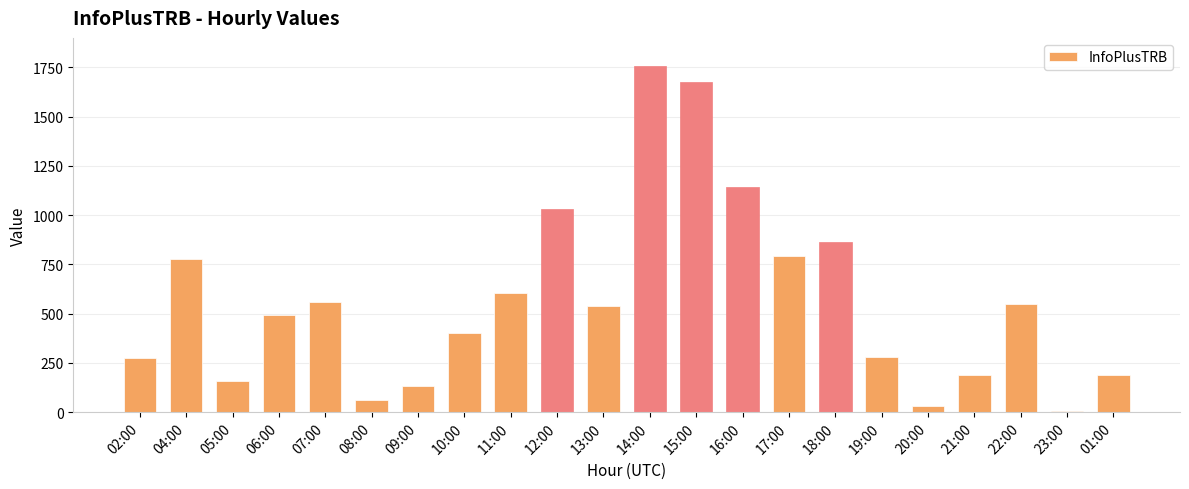

What is the maximum value shown in the chart?

1756